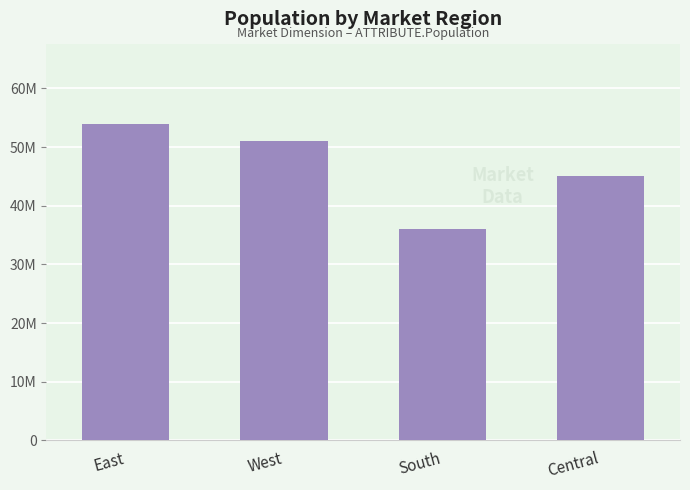

Does the chart contain any negative values?

No